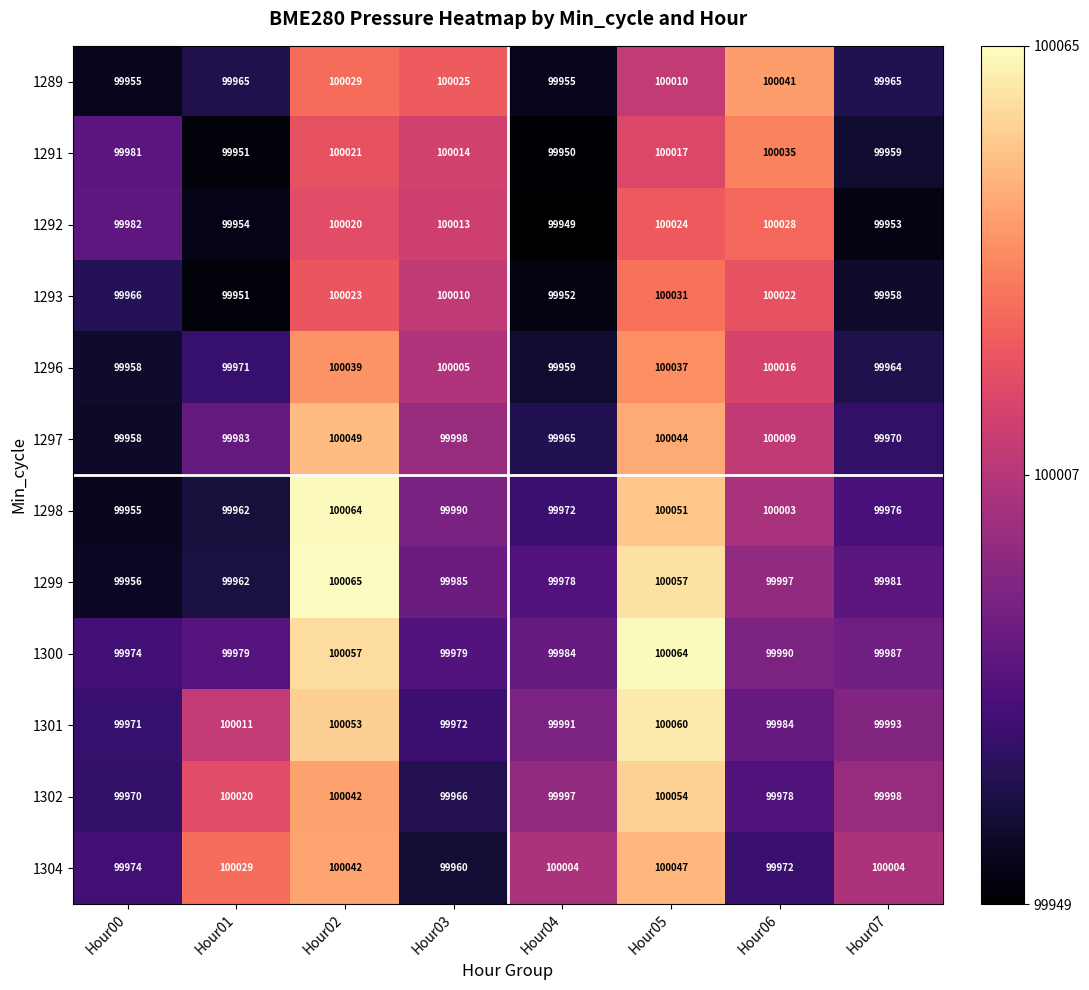

At which category is the sum across all series the highest?

Hour02